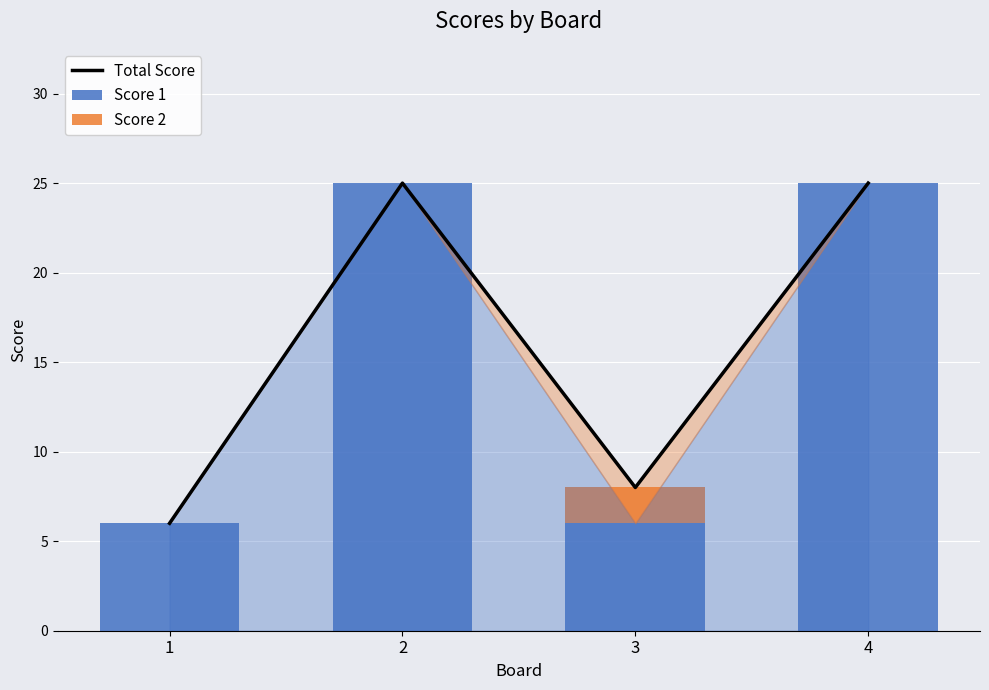

What is the highest value of the Score 2 series?

2